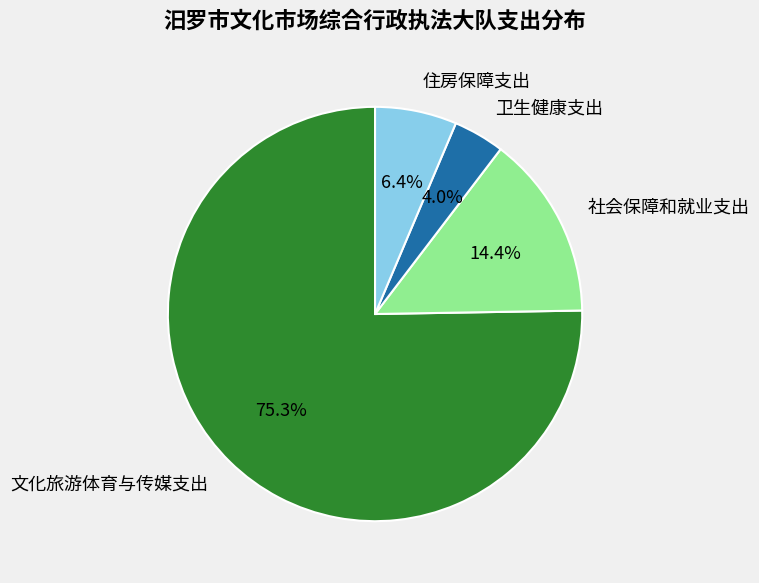

Rank the categories by value from lowest to highest.

卫生健康支出, 住房保障支出, 社会保障和就业支出, 文化旅游体育与传媒支出